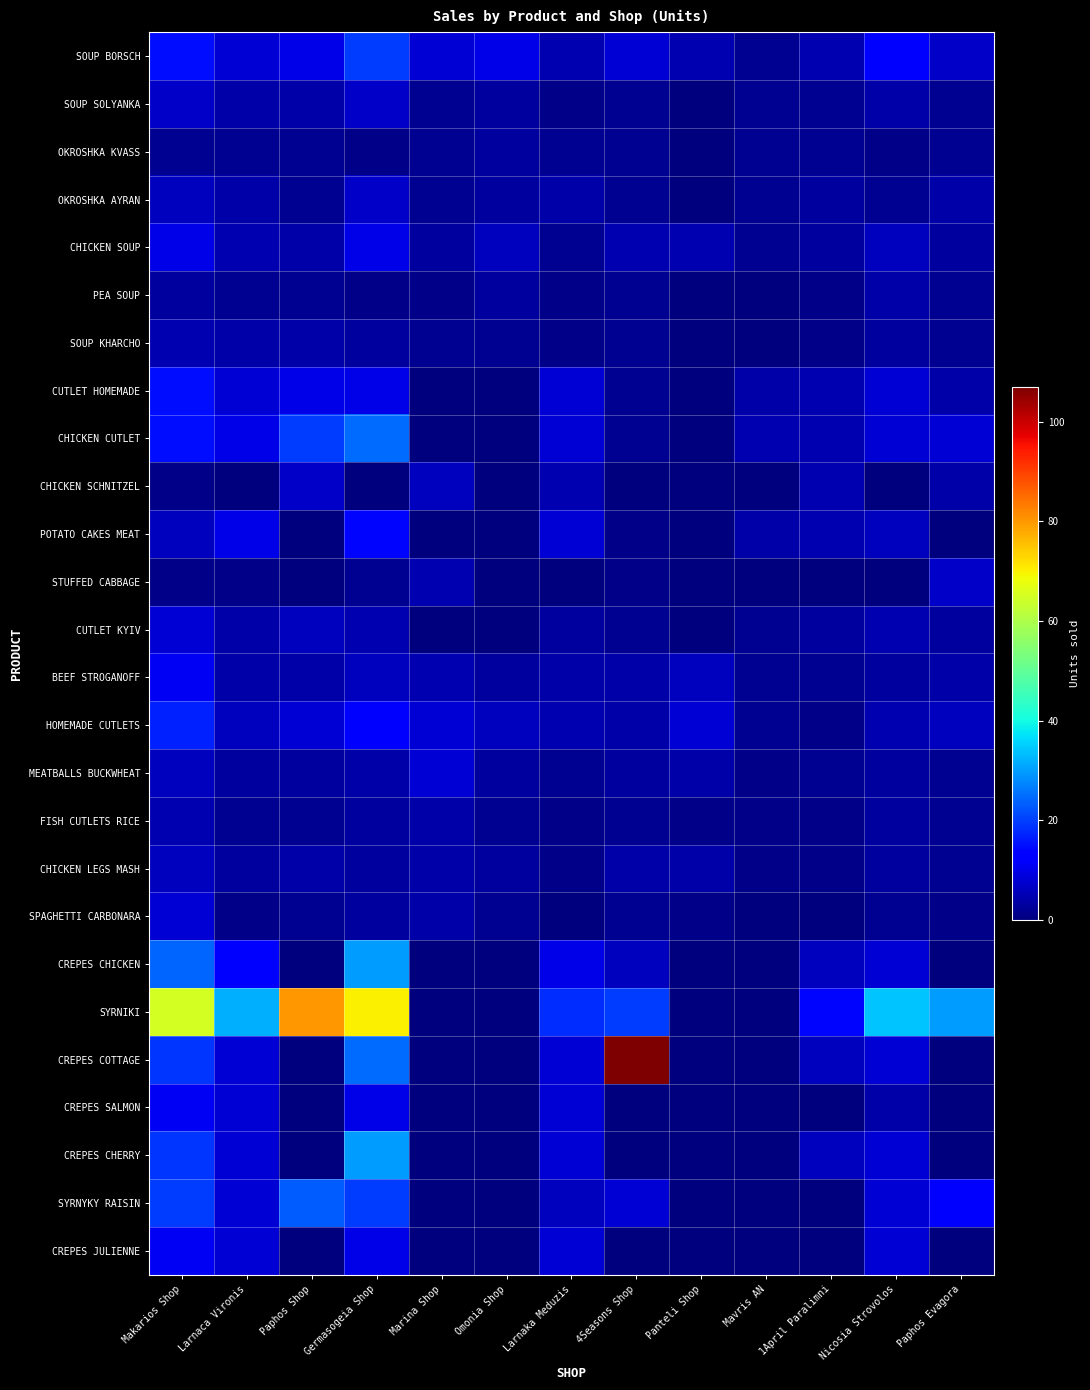

At how many categories does at least one series exceed 27?

7